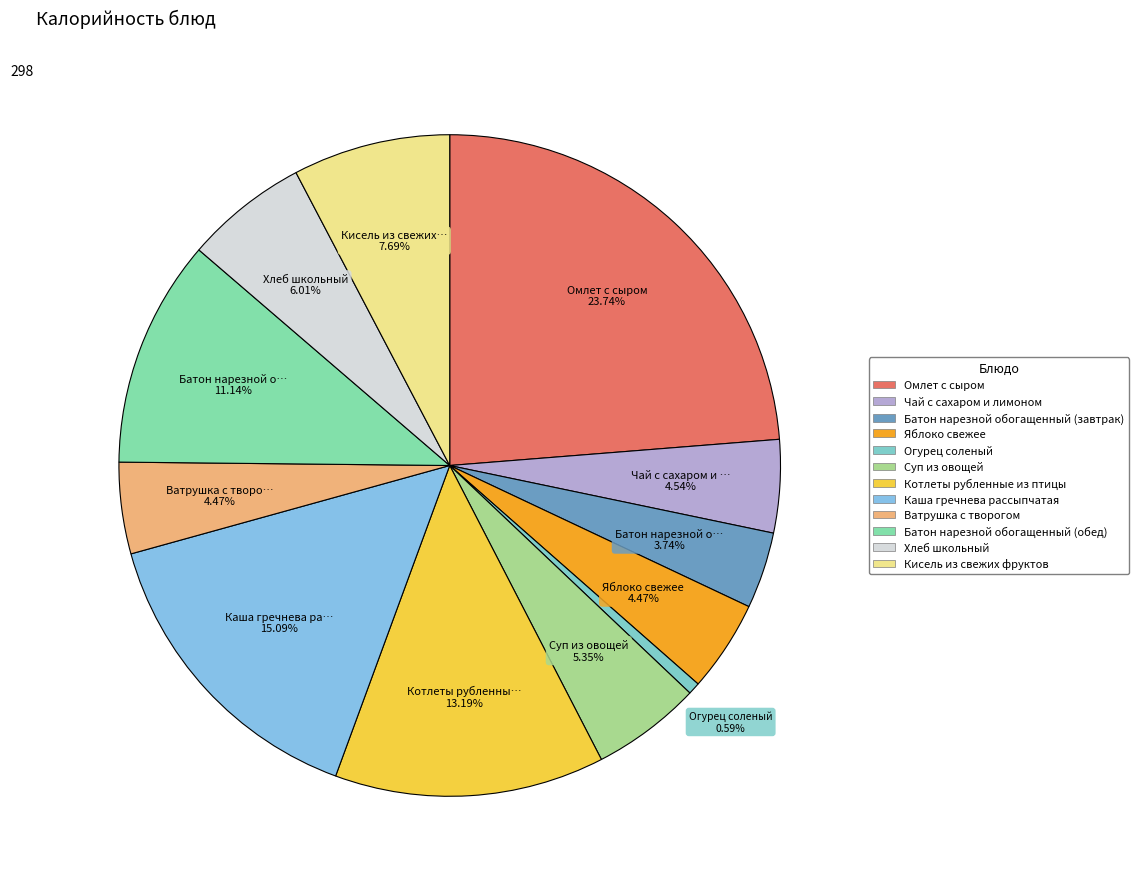

What percentage is NOT represented by Суп из овощей?

94.7%